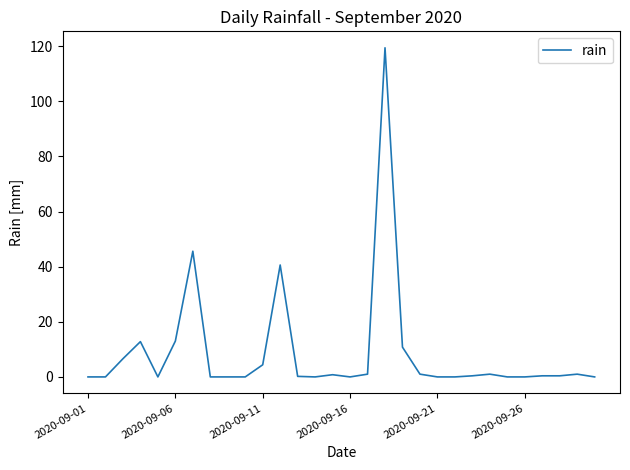

What is the difference between the maximum and minimum values?

119.4